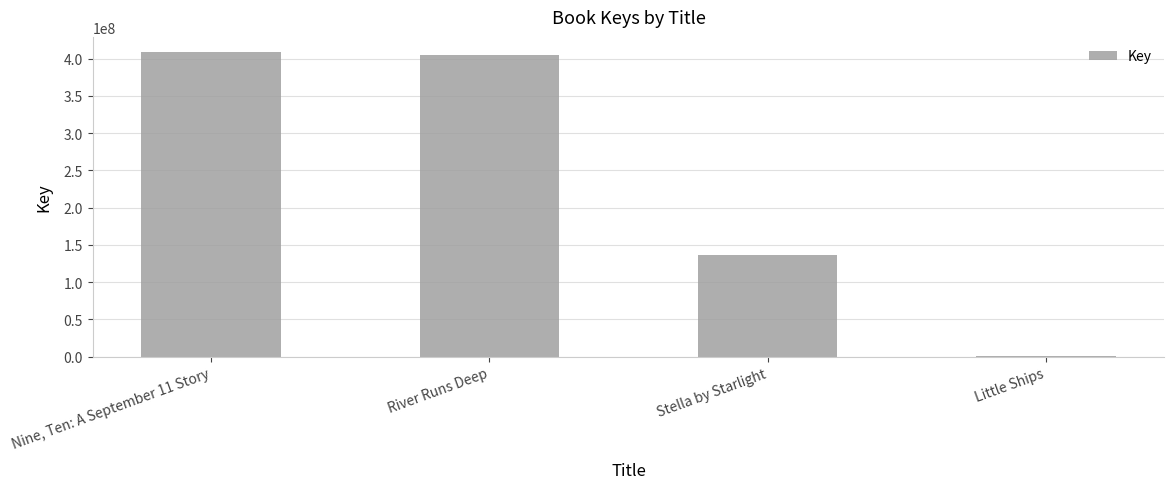

What is the sum of all values?

951588102